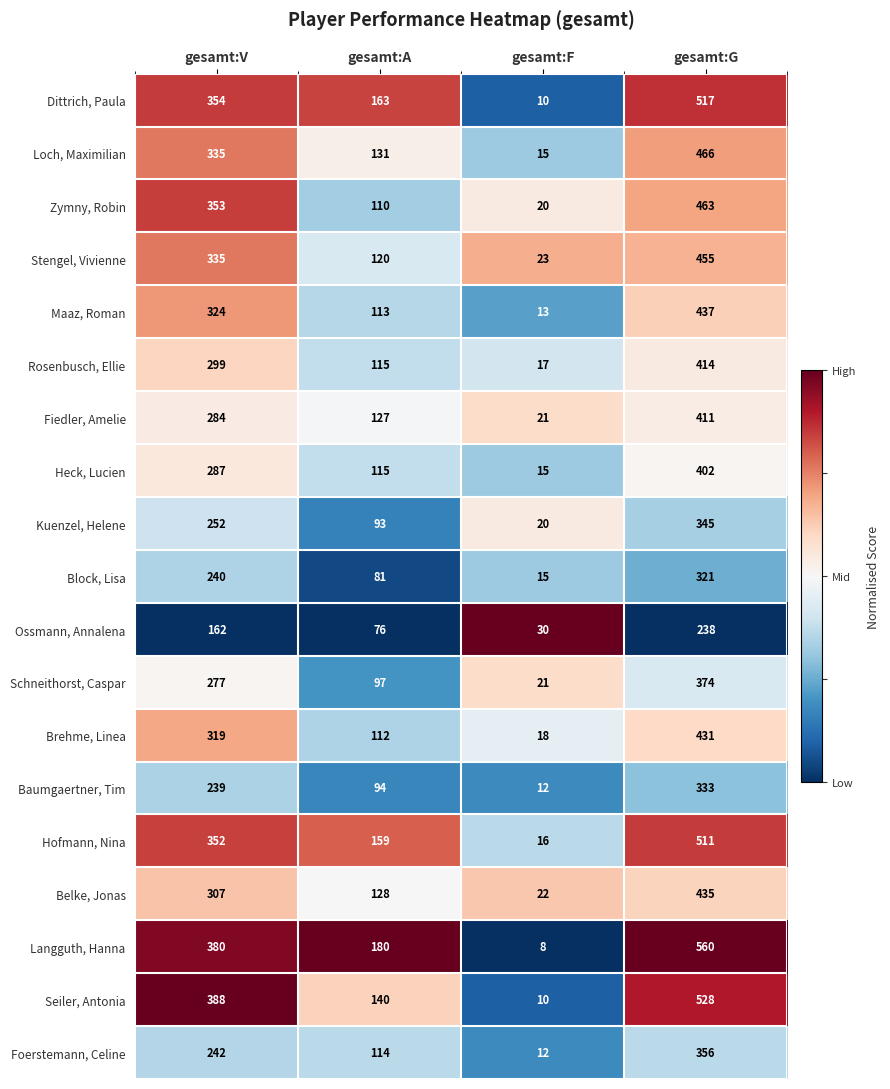

What is the difference between the Block, Lisa values at gesamt:A and gesamt:F?

66